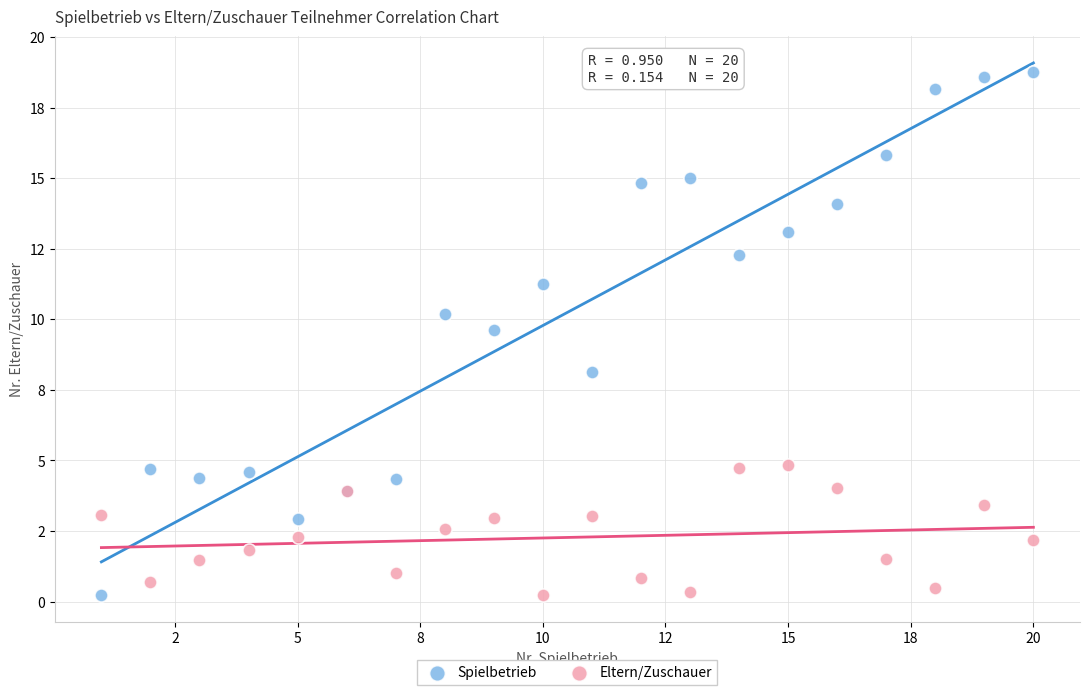

Which series reaches the maximum Y coordinate?

Spielbetrieb